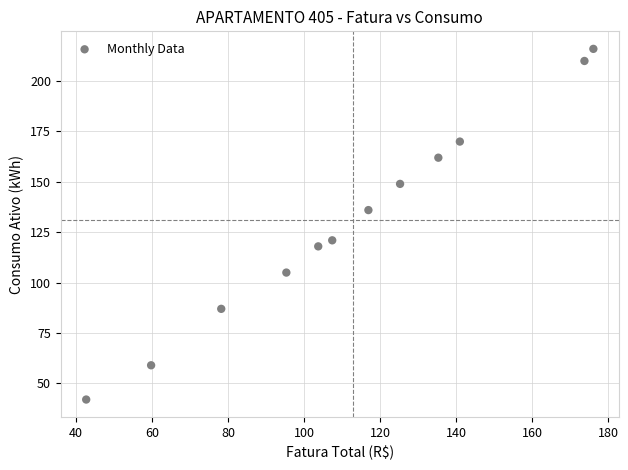

What is the range of Y values (max minus min)?

174